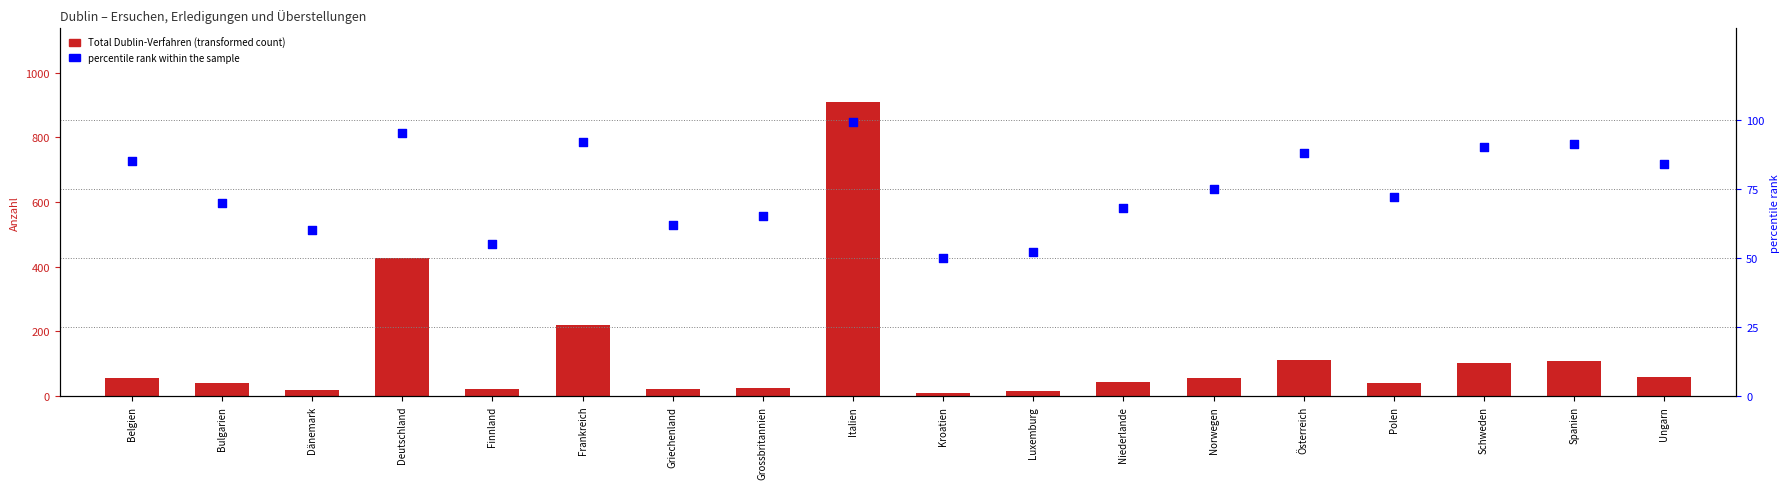

At how many categories does at least one series exceed 149?

3